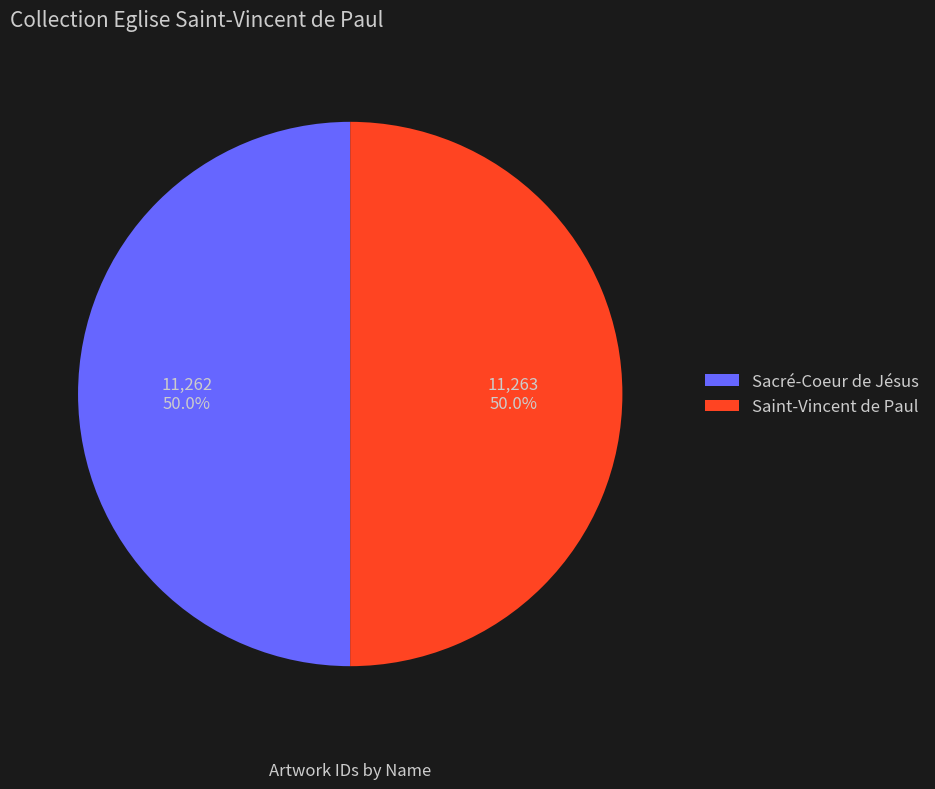

Combined, what portion of the pie is Saint-Vincent de Paul and Sacré-Coeur de Jésus?

100.0%